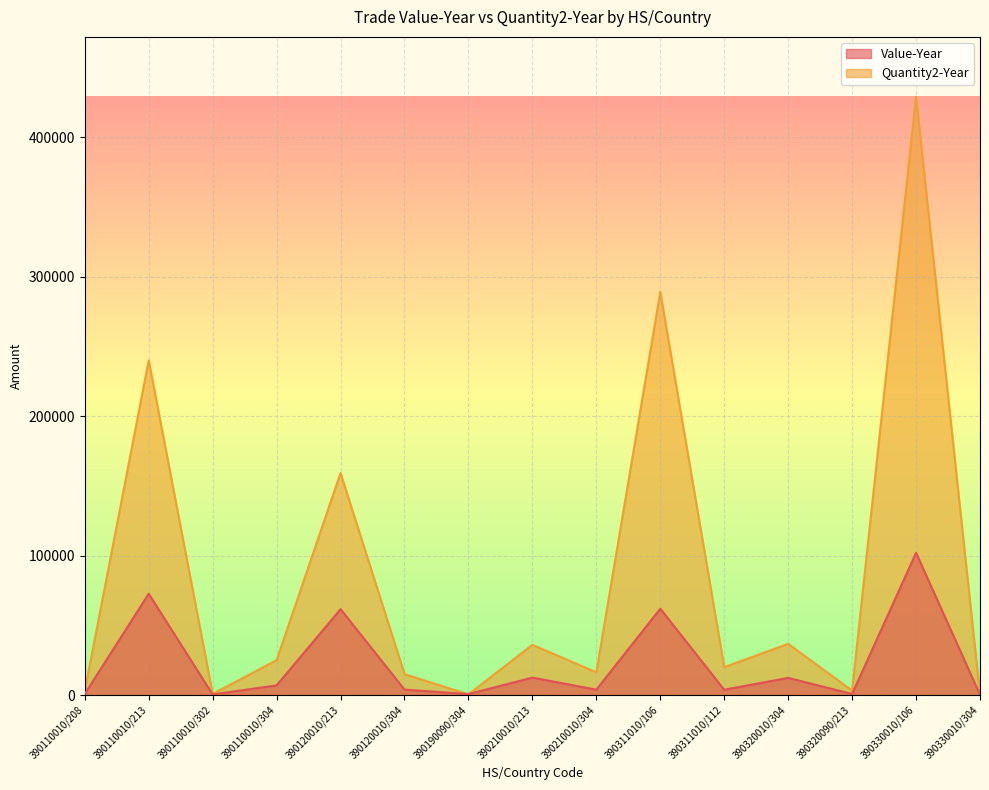

Reading left to right, extract all data points from this chart.

Value-Year: 835	72610	435	6972	61582	3907	703	12529	3888	61909	3815	12323	768	101986	220
Quantity2-Year: 3000	239962	816	25000	159250	15000	495	36000	16325	289000	20000	36740	3240	429000	382